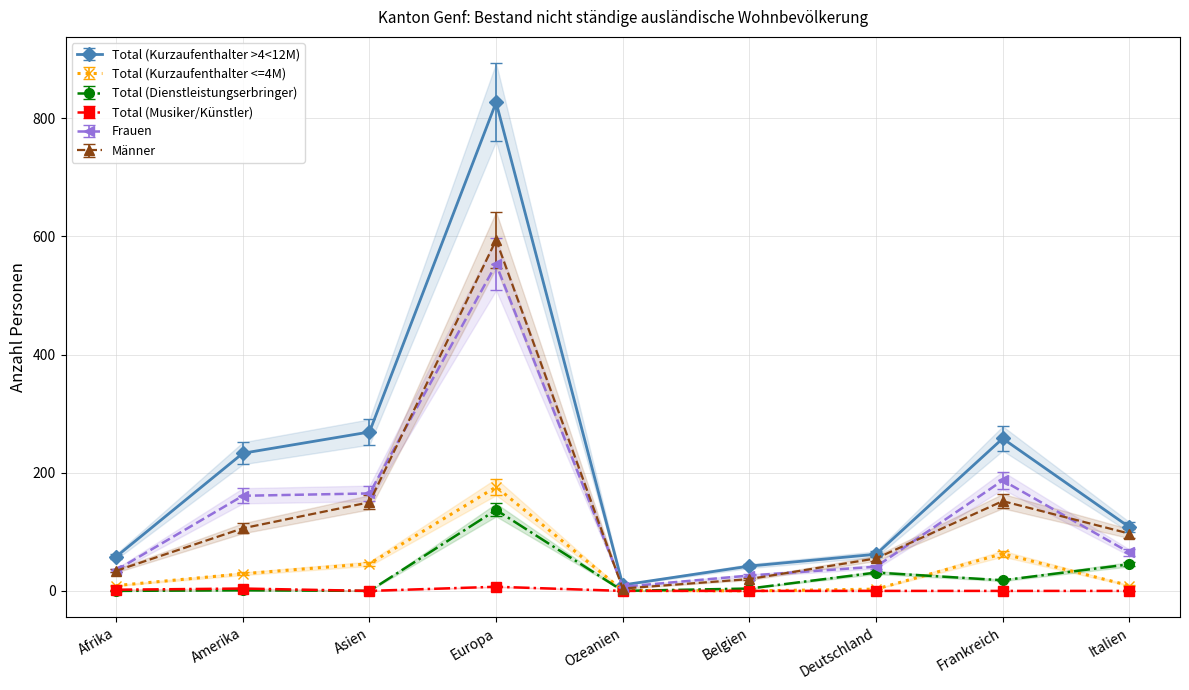

Which label corresponds to the smallest value in the chart?

Belgien